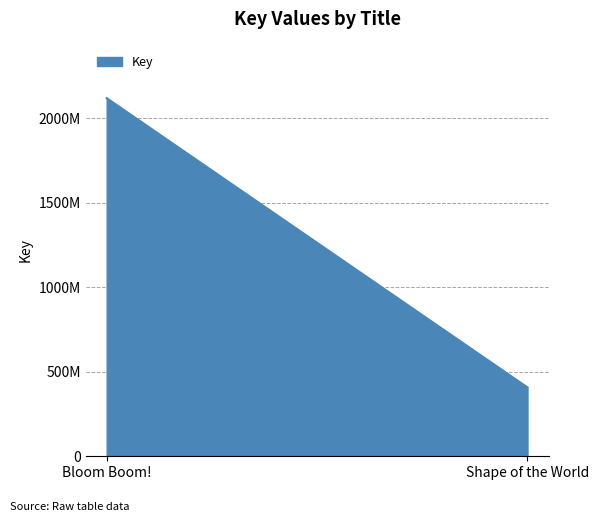

Count the number of data series in this chart.

1